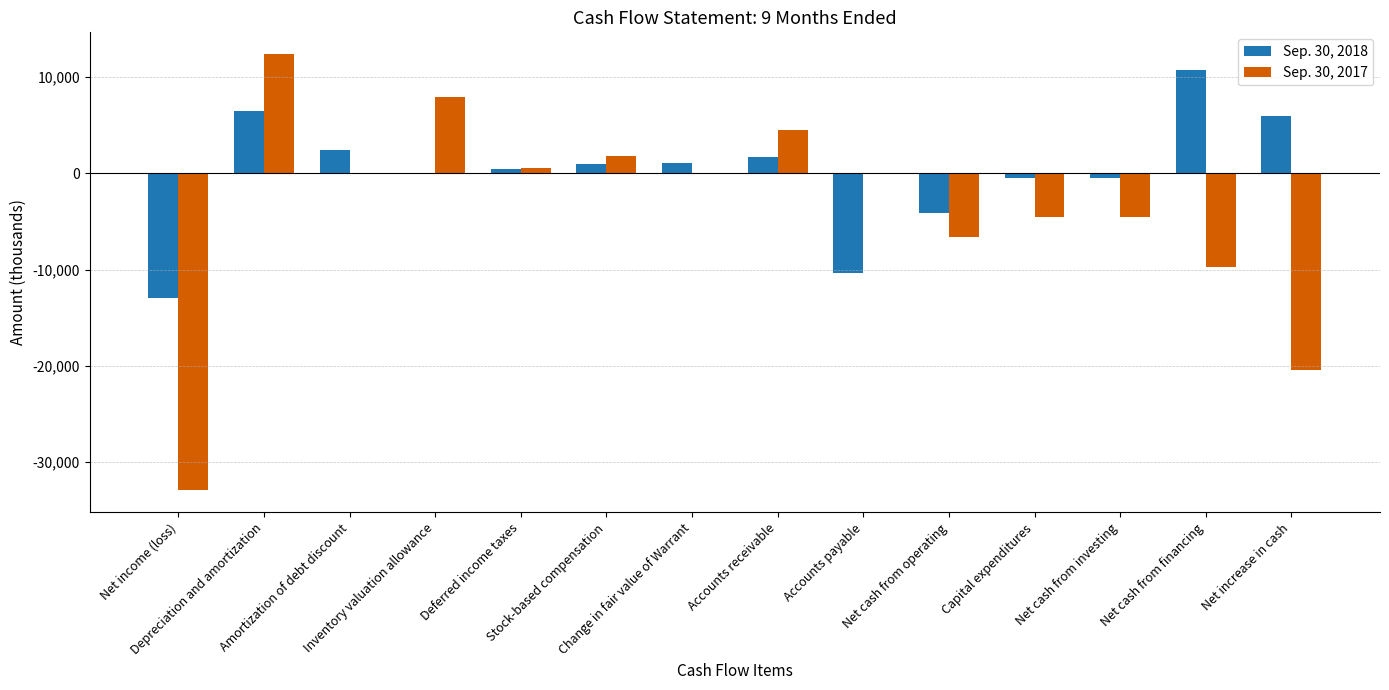

Between Inventory valuation allowance and Accounts payable, which series saw the biggest shift?

Sep. 30, 2018